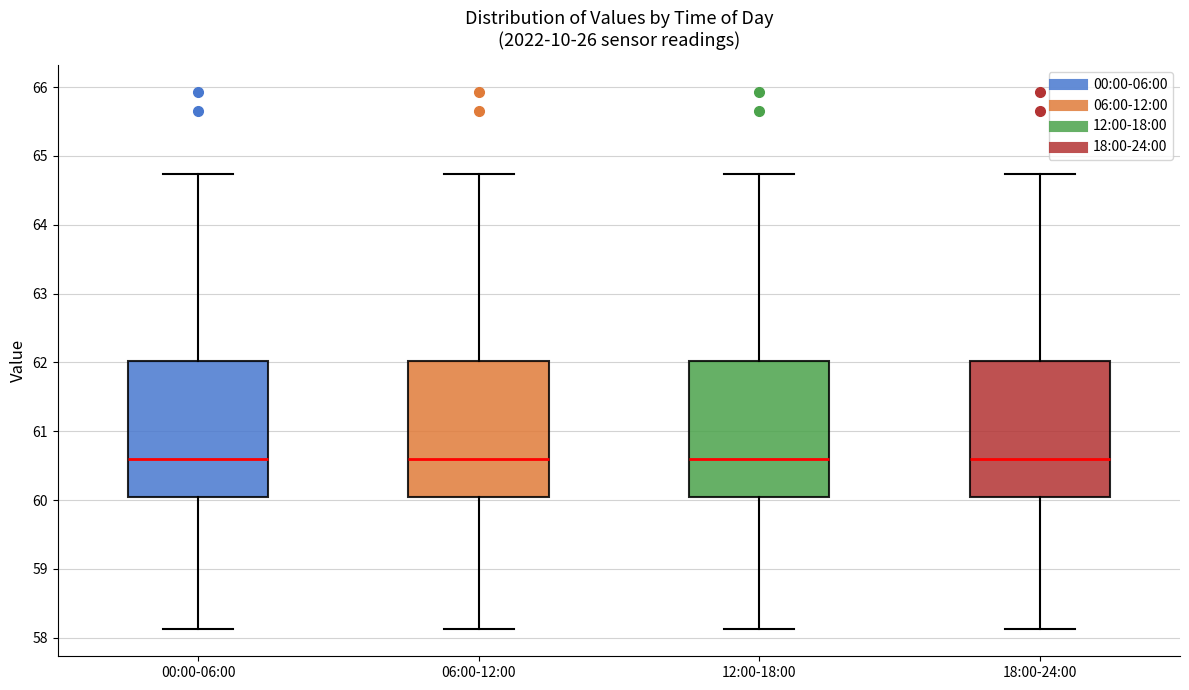

Reading left to right, transcribe this box plot: for each box, give where its median line is, the range the box spans, and where its two whiskers end, as read against the y-axis. The values are not printed on the chart, so give them approximately, as read against the axis.

00:00-06:00: median 60.6, box 60.0 to 62.0, whiskers 58.1 to 64.7
06:00-12:00: median 60.6, box 60.0 to 62.0, whiskers 58.1 to 64.7
12:00-18:00: median 60.6, box 60.0 to 62.0, whiskers 58.1 to 64.7
18:00-24:00: median 60.6, box 60.0 to 62.0, whiskers 58.1 to 64.7